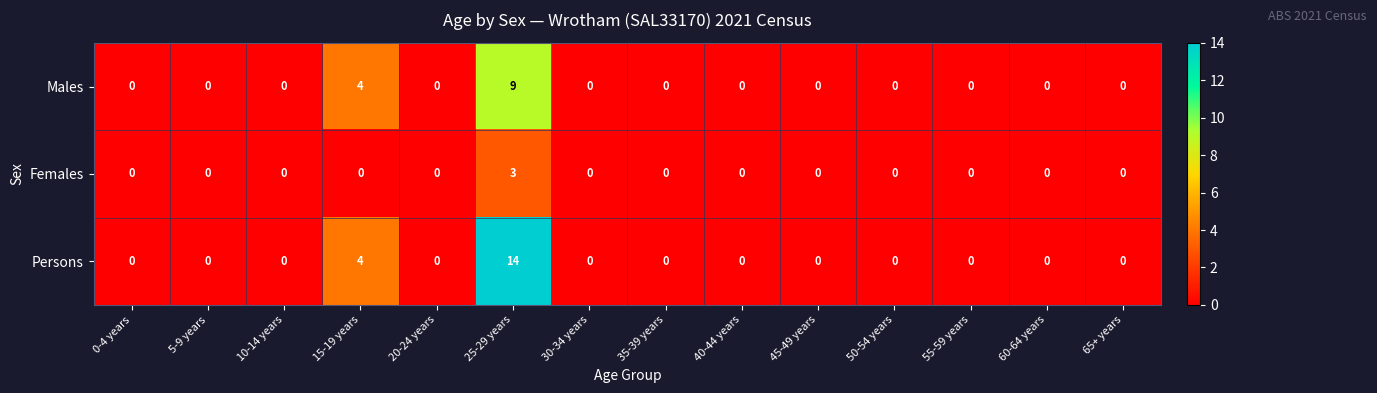

At which label is Persons closest to 7?

15-19 years